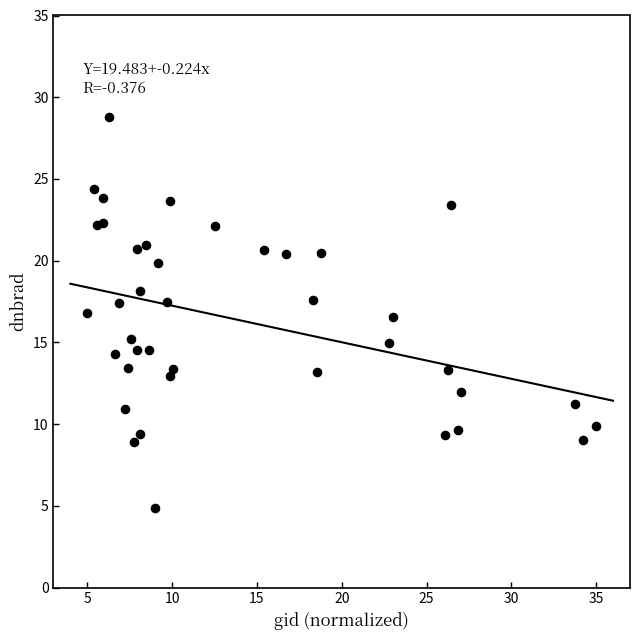

What is the range of Y values (max minus min)?

23.9